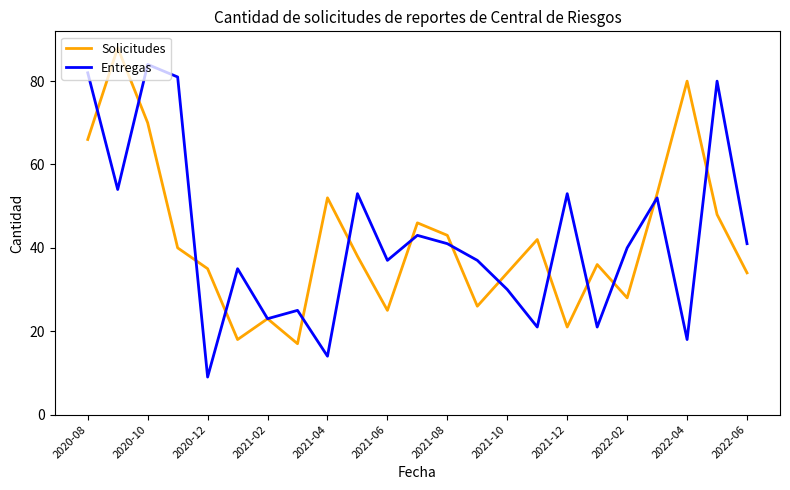

Rank the series by their maximum value, from lowest to highest.

Entregas, Solicitudes